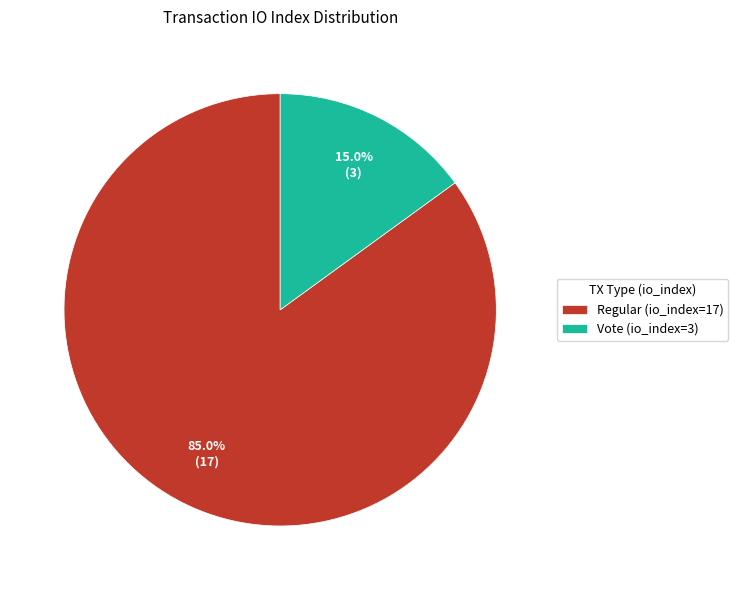

Rank the categories by value from lowest to highest.

Vote (io_index=3), Regular (io_index=17)